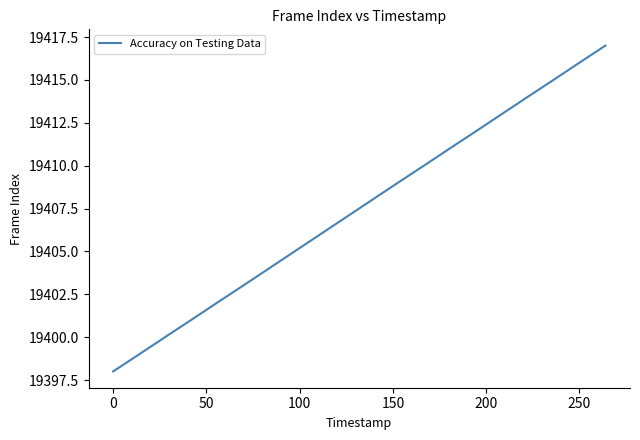

What is the smallest value displayed?

19398